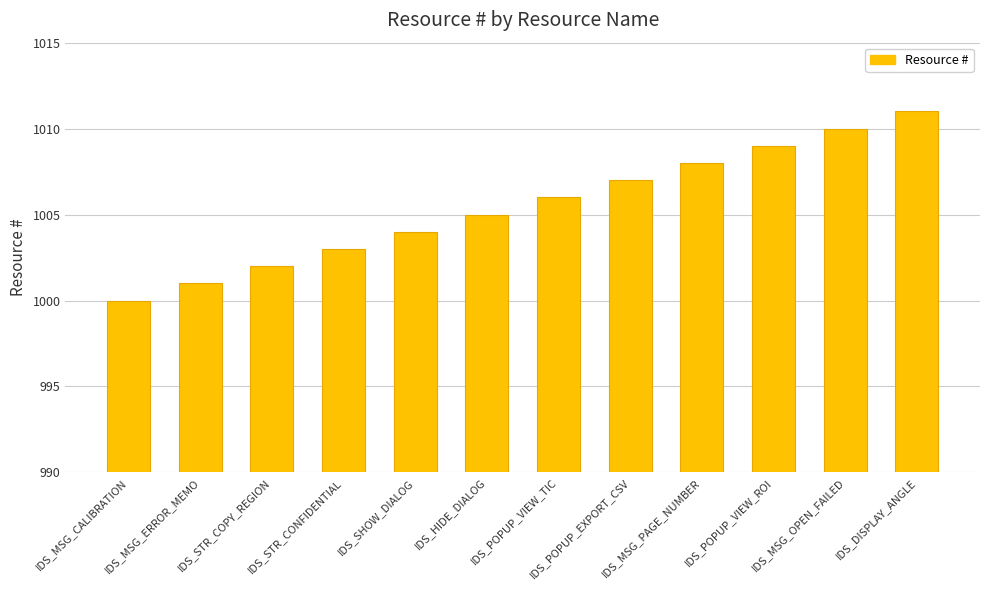

What is the value of the 11th bar from the left?

1010